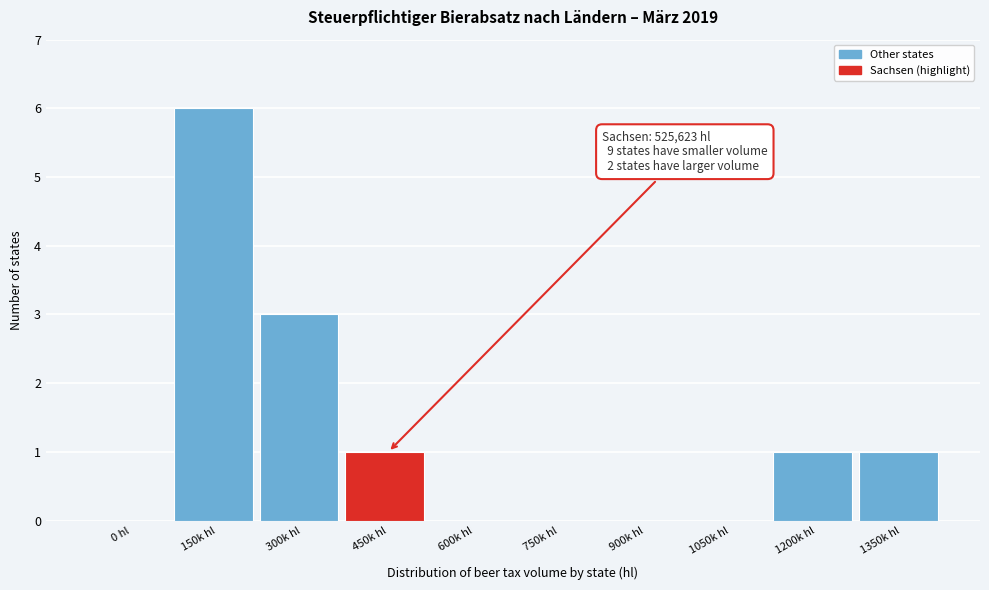

Reading left to right, transcribe all the data shown in this chart.

0 hl=0	150k hl=6	300k hl=3	450k hl=1	600k hl=0	750k hl=0	900k hl=0	1050k hl=0	1200k hl=1	1350k hl=1